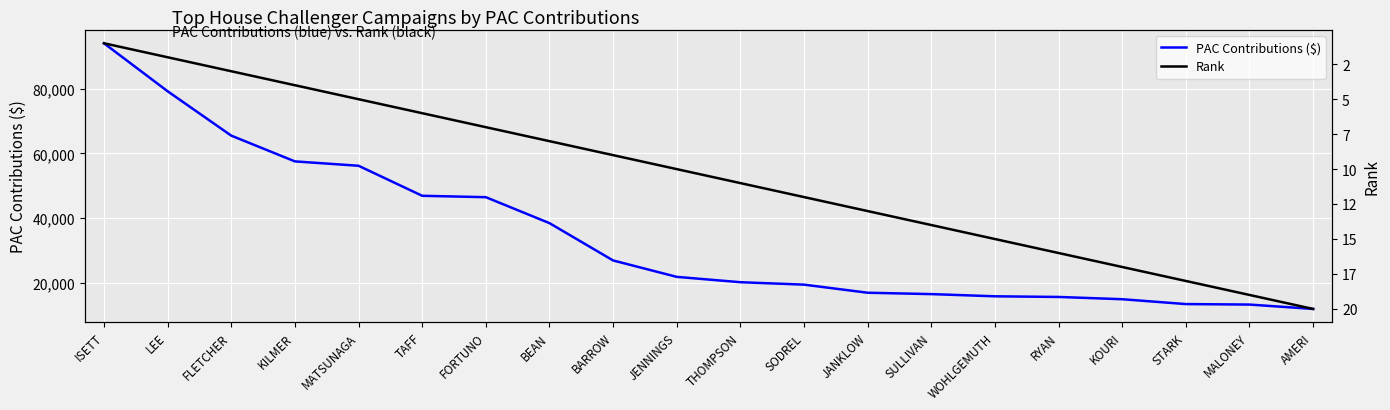

Rank the series by their average value, from highest to lowest.

PAC Contributions ($), Rank